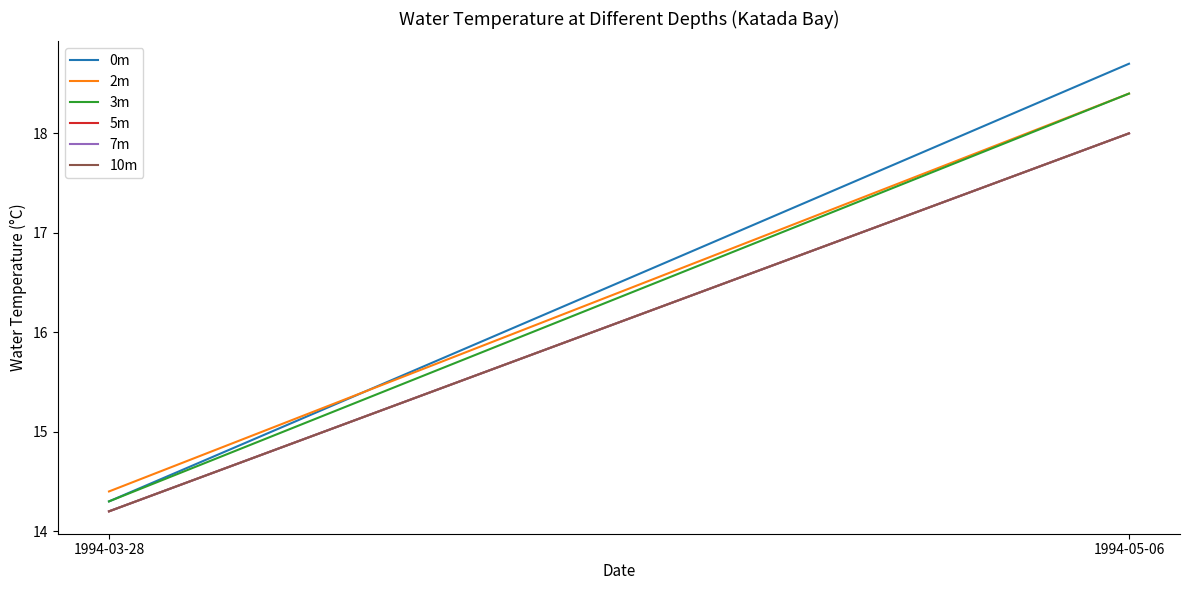

Reading right to left, what are all the values shown in this chart?

0m: 1994-05-06=18.7	1994-03-28=14.3
2m: 1994-05-06=18.4	1994-03-28=14.4
3m: 1994-05-06=18.4	1994-03-28=14.3
5m: 1994-05-06=18.0	1994-03-28=14.2
7m: 1994-05-06=18.0	1994-03-28=14.2
10m: 1994-05-06=18.0	1994-03-28=14.2